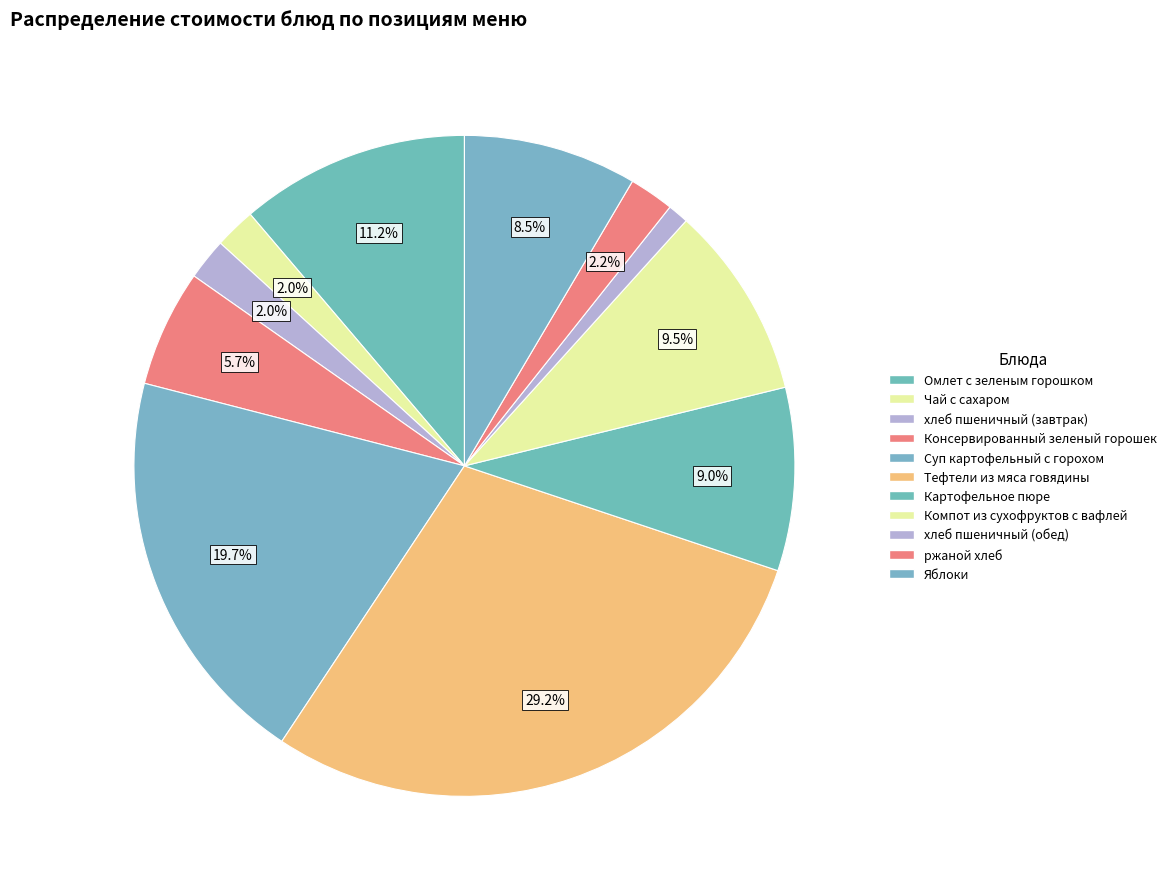

Which has a higher value, Консервированный зеленый горошек or хлеб пшеничный (завтрак)?

Консервированный зеленый горошек